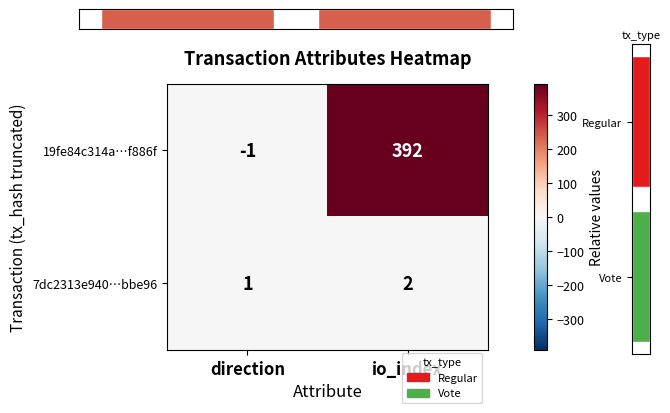

Which category has the lowest value in the 19fe84c314a…f886f series?

direction